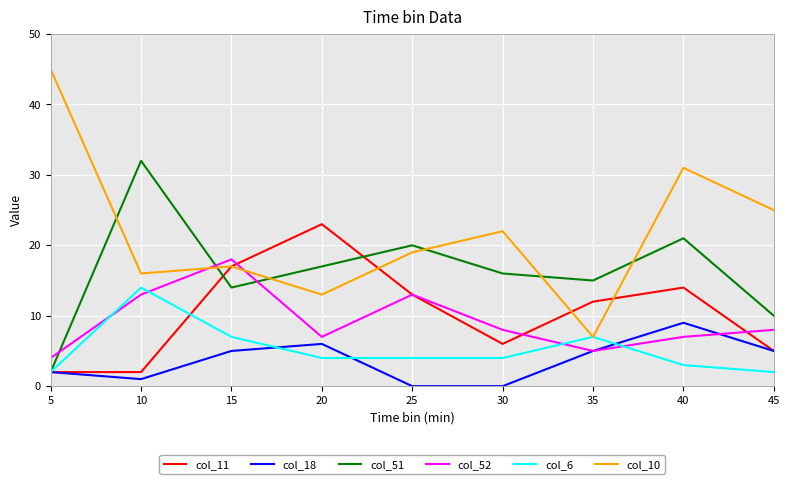

What is the sum of all col_51 values?

147